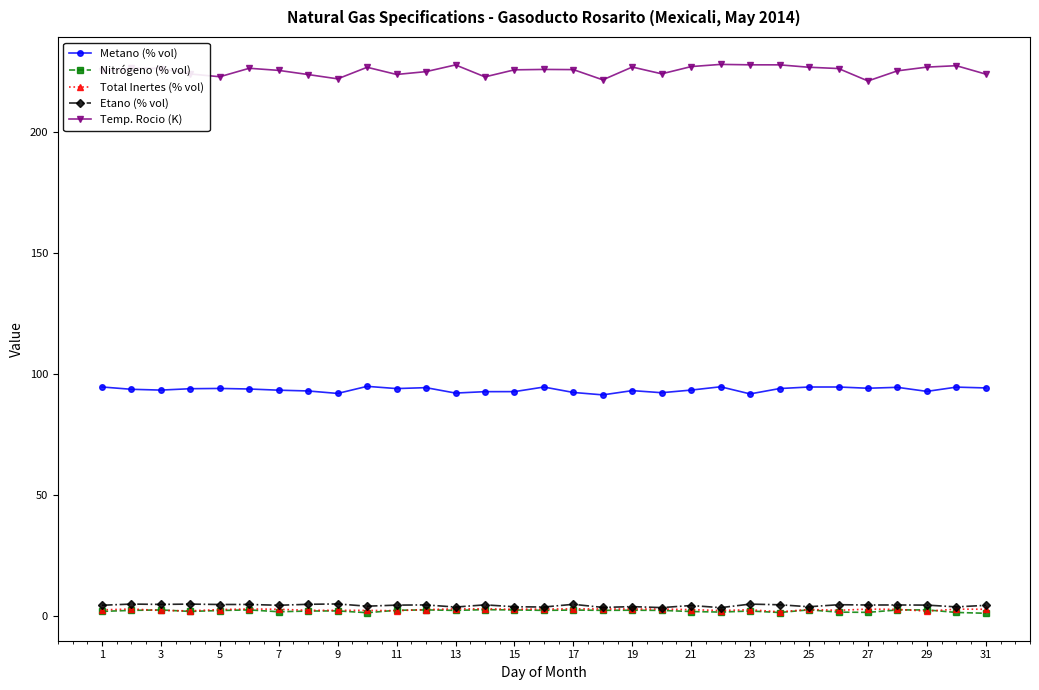

True or false: Temp. Rocio (K) has more than 1 points higher than both neighbors.

True